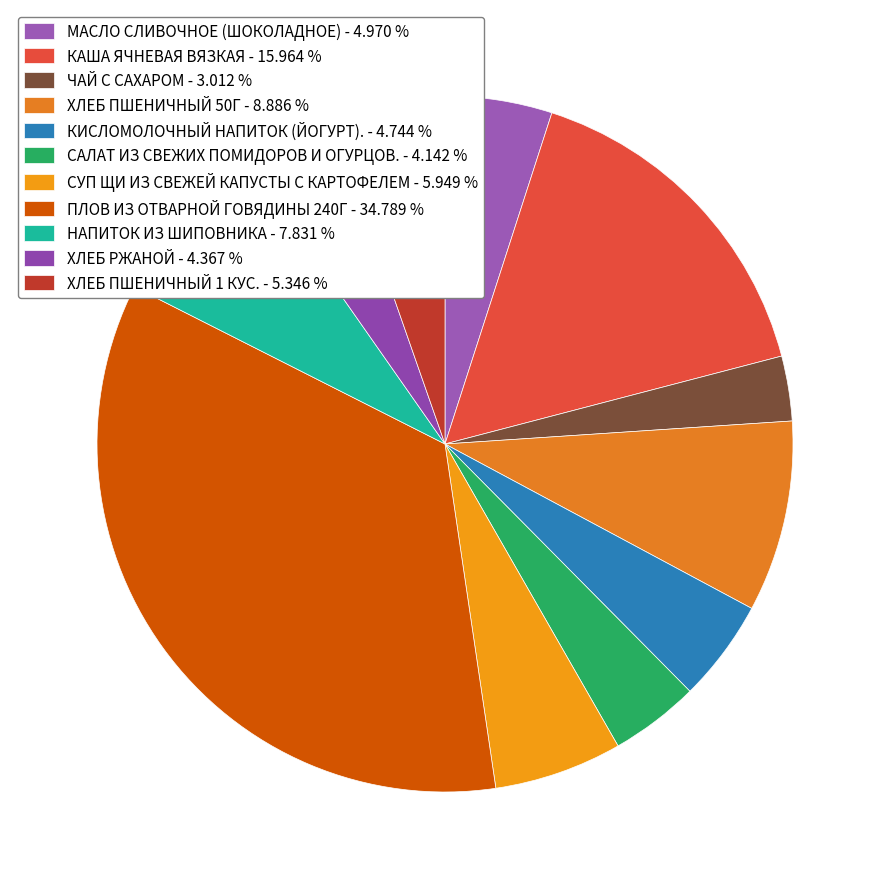

What is the ratio of the value at КАША ЯЧНЕВАЯ ВЯЗКАЯ to the value at КИСЛОМОЛОЧНЫЙ НАПИТОК (ЙОГУРТ).?

3.4